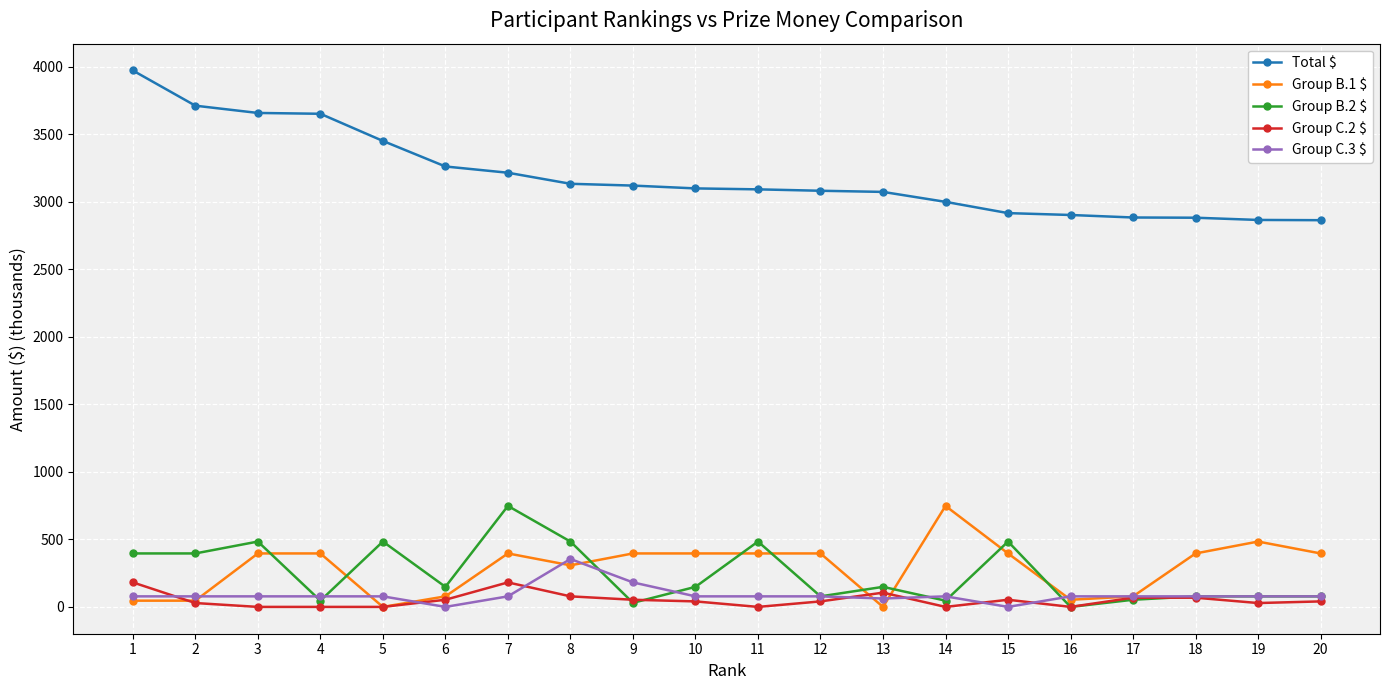

At which label does Group C.3 $ first exceed 78?

1